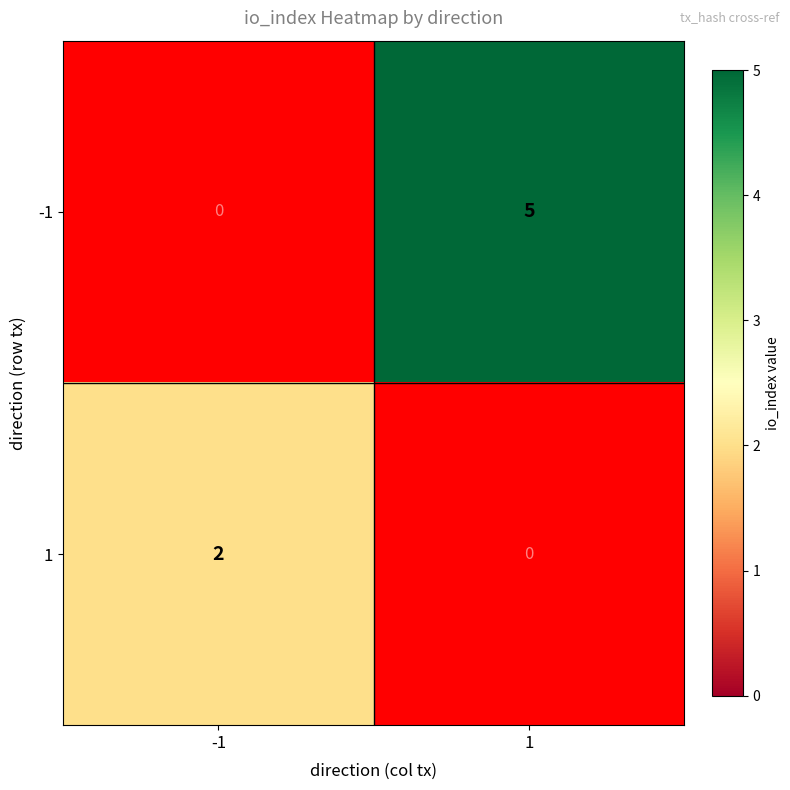

What is the approximate value of -1 at 1?

5